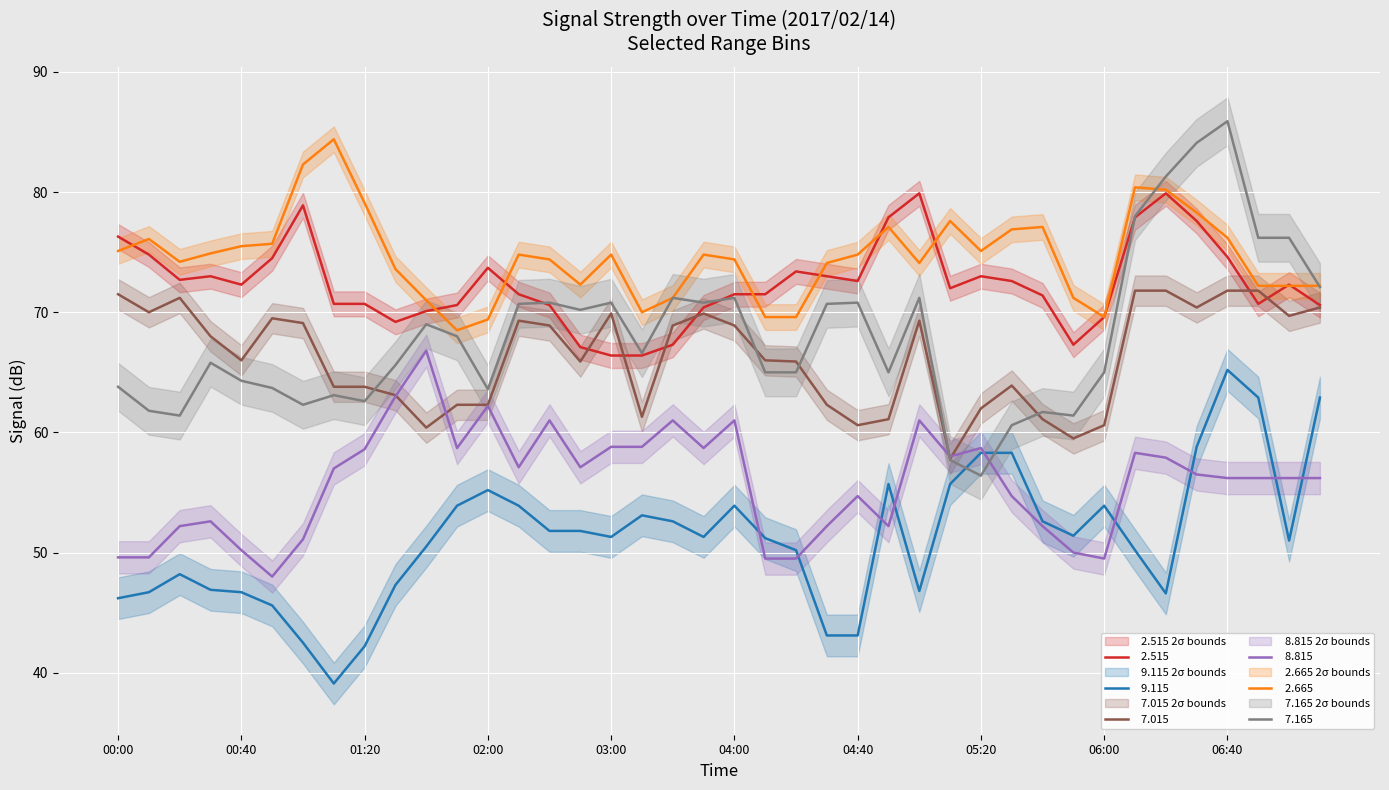

True or false:   7.165 has more than 1 points higher than both neighbors.

True